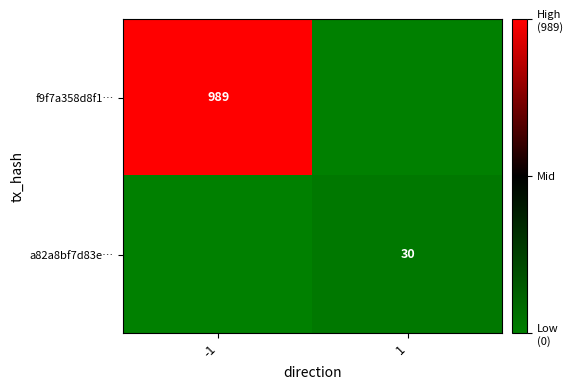

The a82a8bf7d83e… series shows 50 at 1. True or false?

False